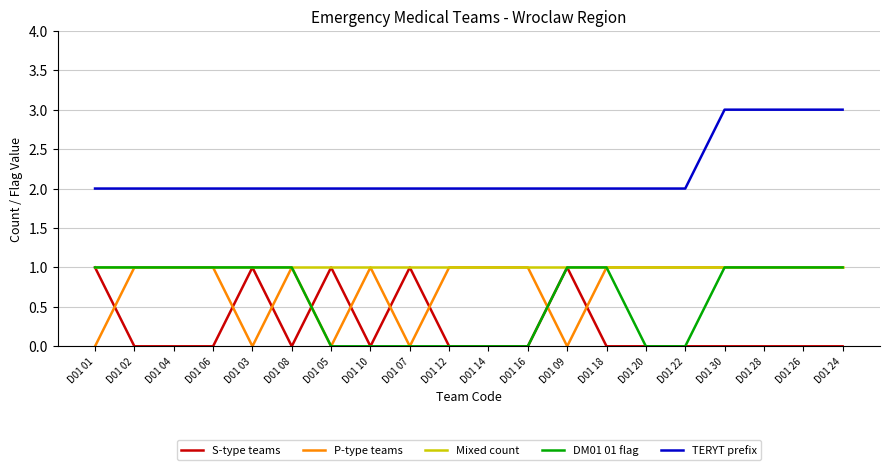

Which series has the largest total across all categories?

TERYT prefix